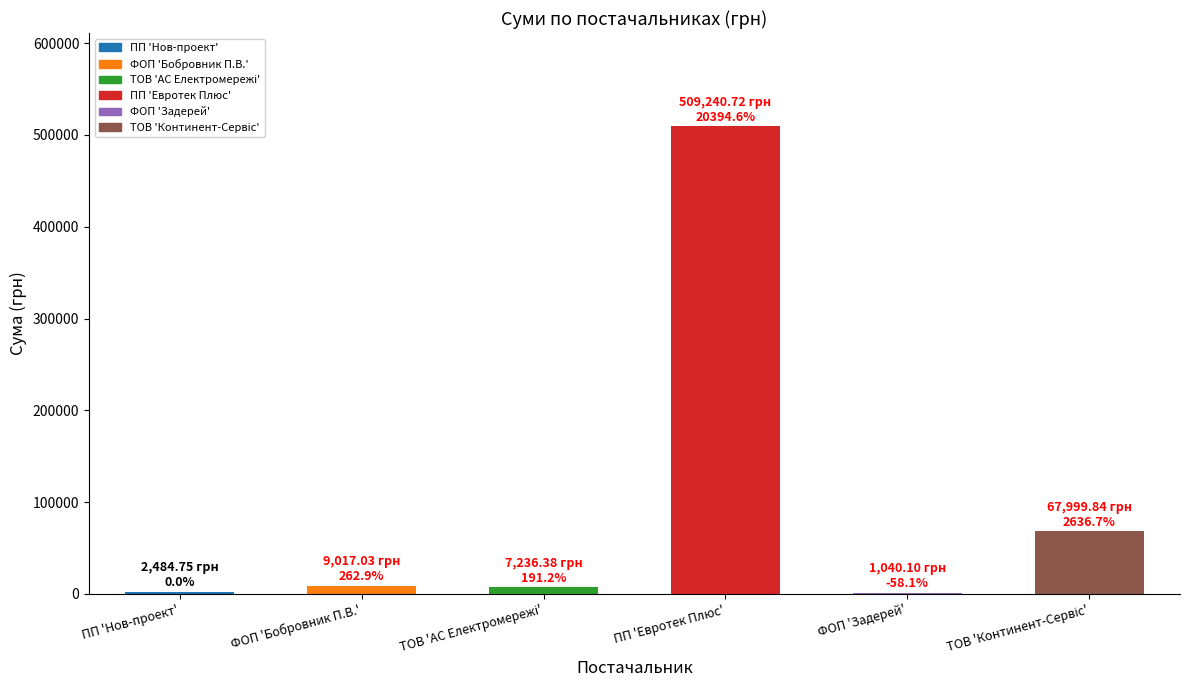

Is it true that the value at ПП 'Евротек Плюс' is 271557.3?

False